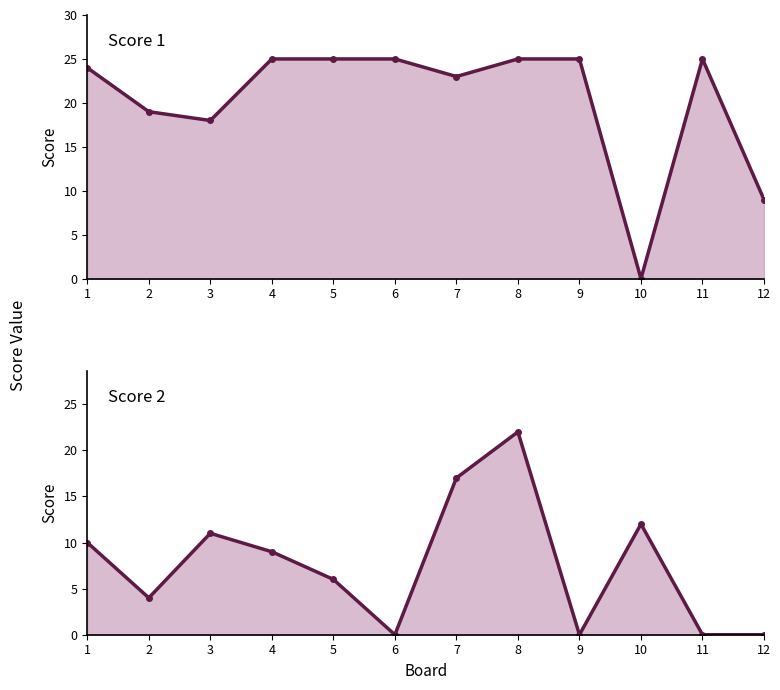

What is the difference between the second highest and minimum values in the Score 2 line series?

17